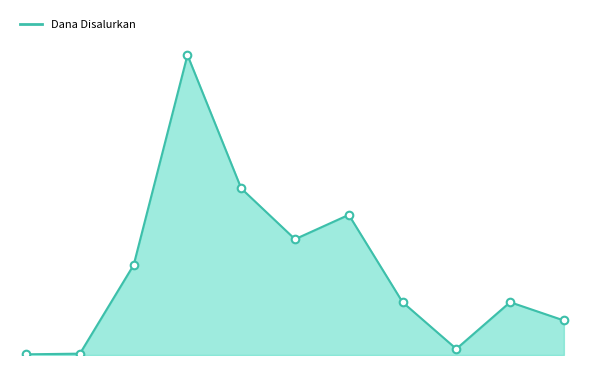

Is the value of Dana Disalurkan_points at 8 greater than the value of Dana Disalurkan_line at 6?

No